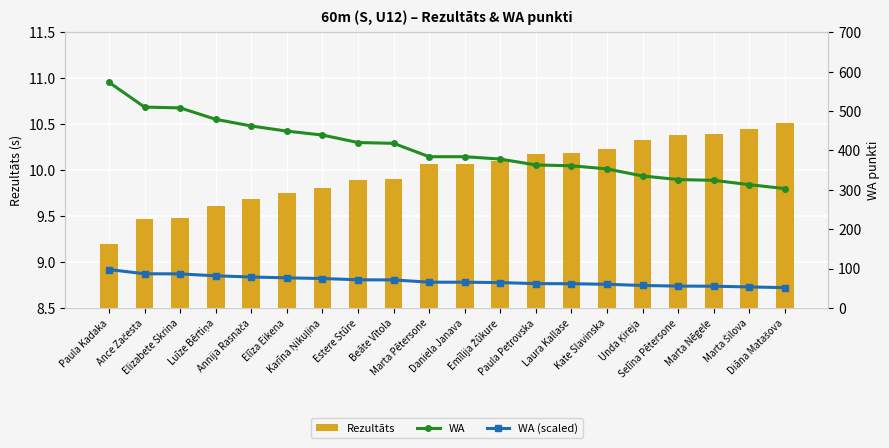

Reading left to right, transcribe all the data shown in this chart.

Rezultāts: 9.2	9.5	9.5	9.6	9.7	9.8	9.8	9.9	9.9	10.1	10.1	10.1	10.2	10.2	10.2	10.3	10.4	10.4	10.4	10.5
WA: 573.0	510.0	508.0	479.0	462.0	449.0	439.0	420.0	418.0	384.0	384.0	378.0	363.0	361.0	353.0	335.0	326.0	324.0	313.0	303.0
WA (scaled): 97.4	86.7	86.4	81.4	78.5	76.3	74.6	71.4	71.1	65.3	65.3	64.3	61.7	61.4	60.0	57.0	55.4	55.1	53.2	51.5